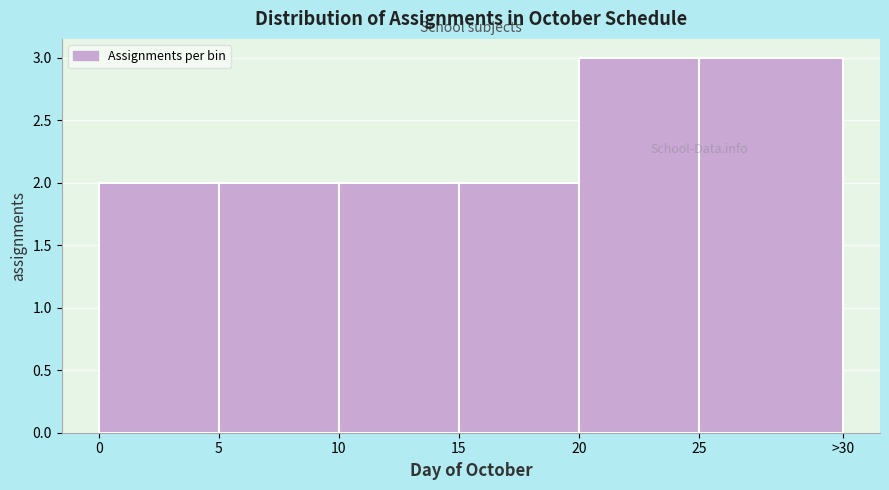

Reading right to left, list all the values displayed in this chart.

25=3	20=3	15=2	10=2	5=2	0=2